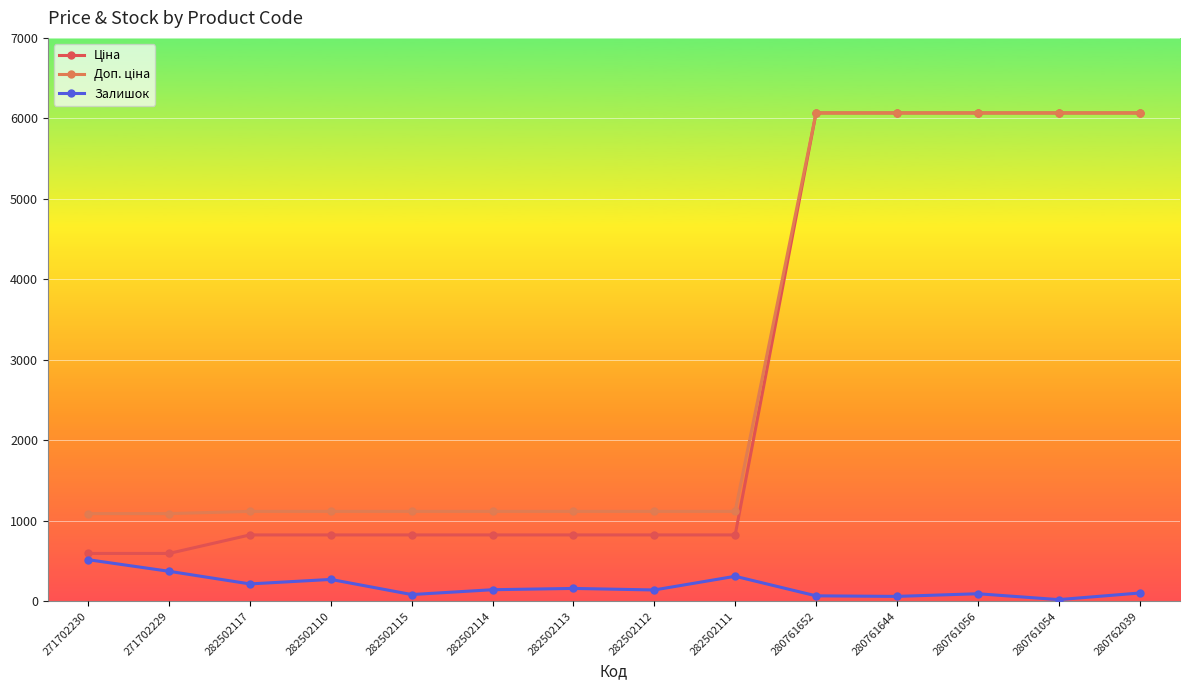

What is the average value of the Залишок series?

182.2